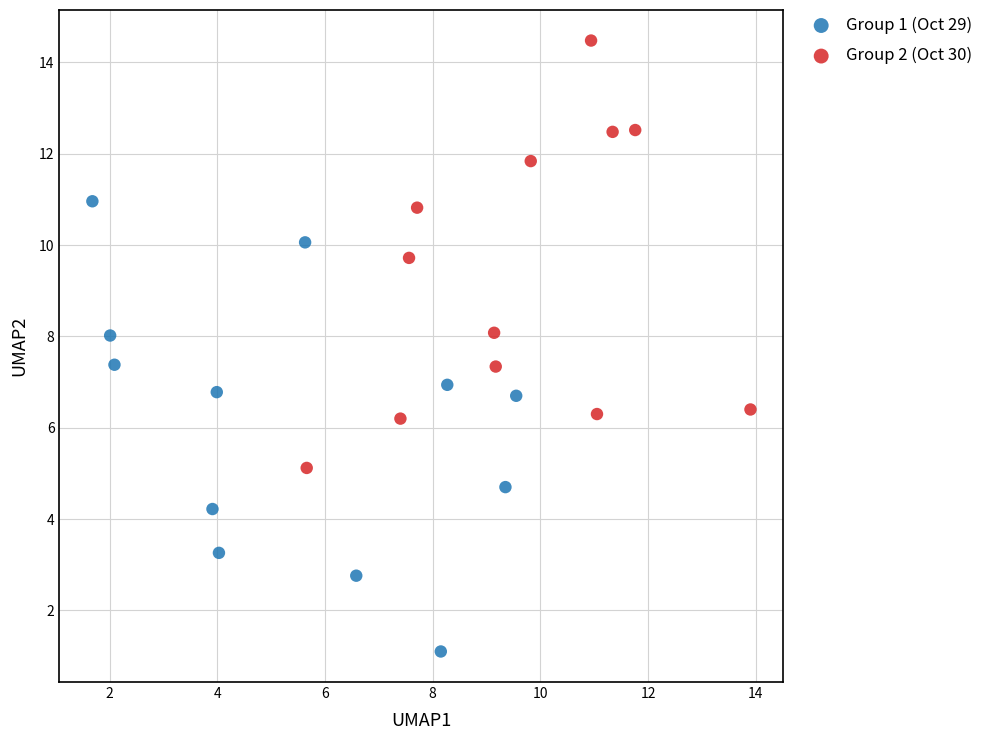

Which series contains the highest Y value?

Group 2 (Oct 30)